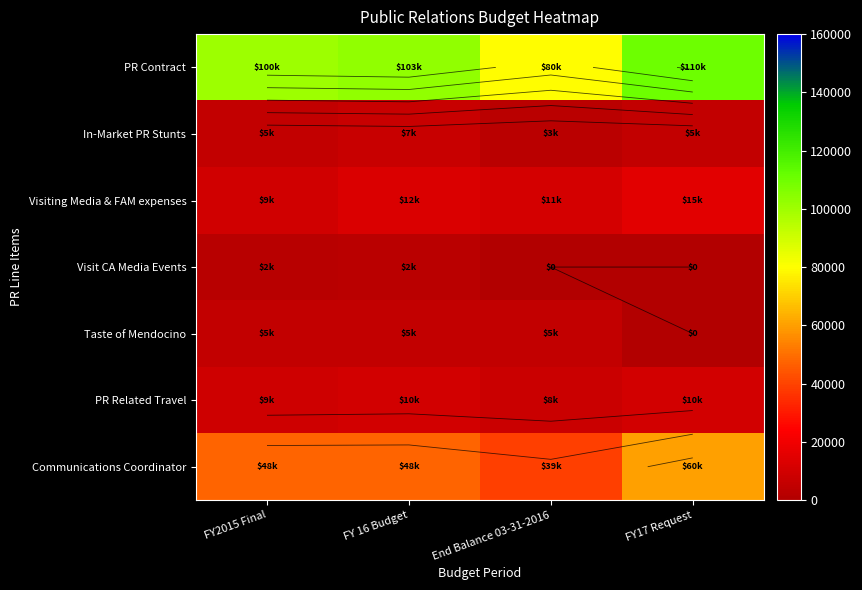

Rank the series by their maximum value, from highest to lowest.

PR Contract, Communications Coordinator, Visiting Media & FAM expenses, PR Related Travel, In-Market PR Stunts, Taste of Mendocino, Visit CA Media Events